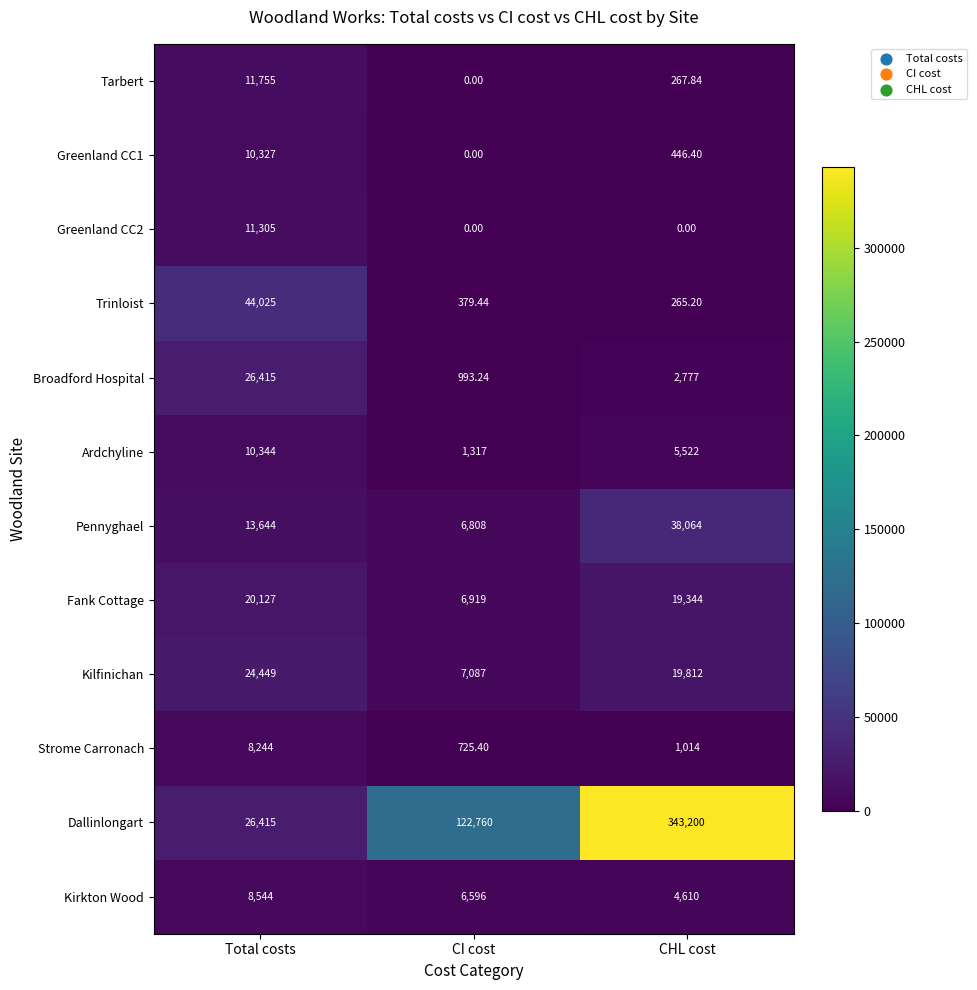

At which label is Pennyghael closest to 22436?

Total costs